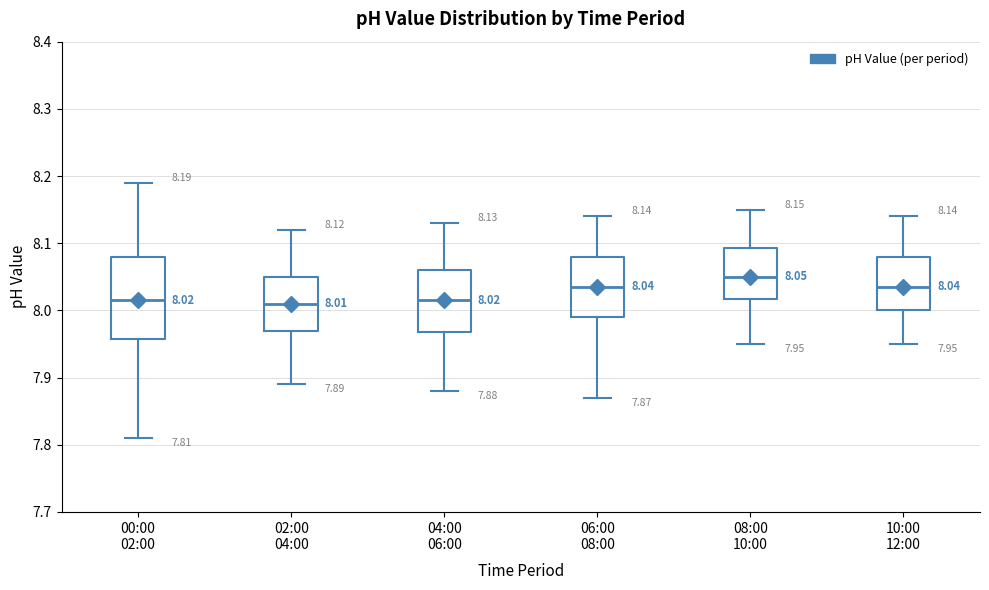

Which box has the highest median line?

08:00 10:00